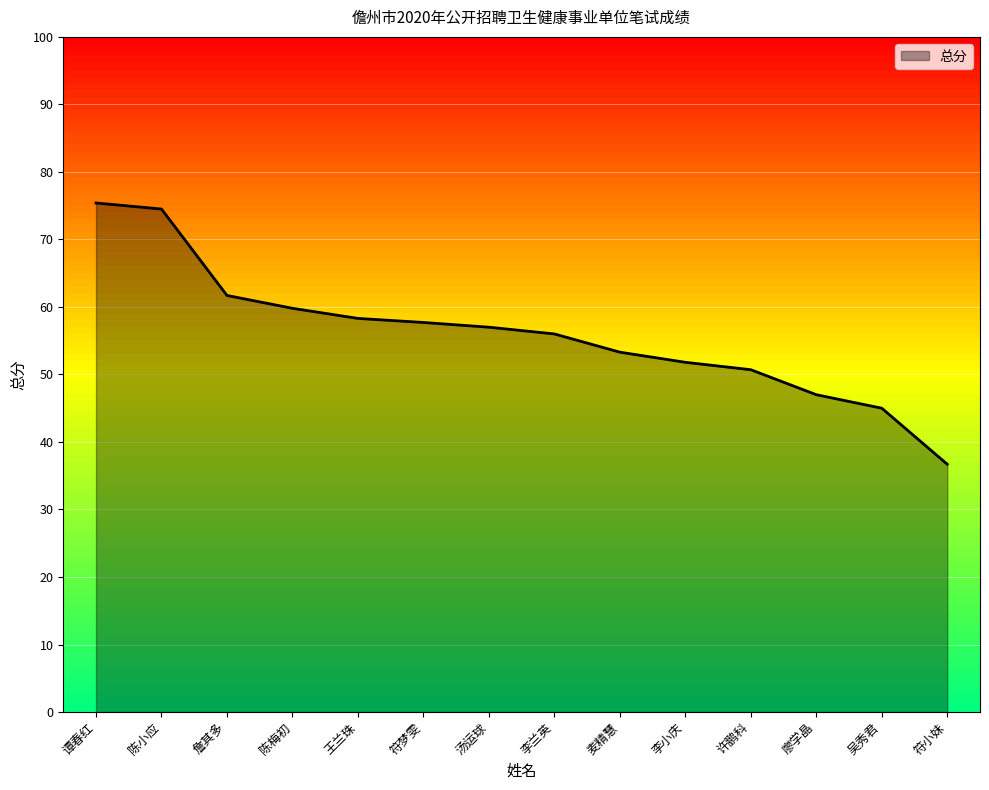

True or false: the data shows 57.0 at 汤运球.

True